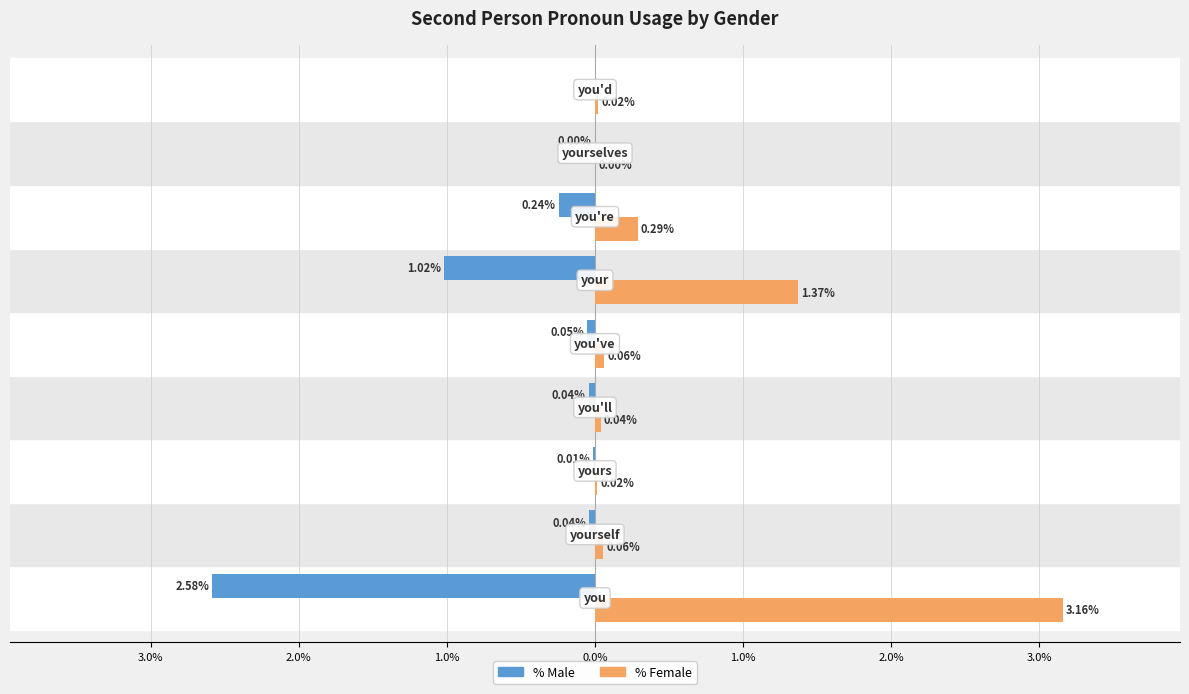

What are all the series names shown in the legend?

% Male, % Female